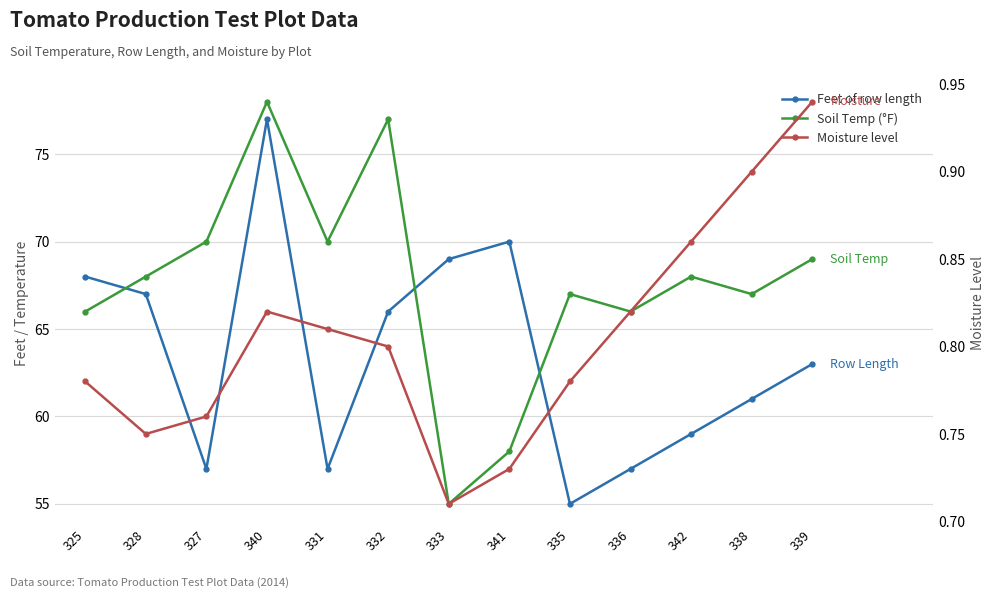

Reading left to right, list all the values displayed in this chart.

Feet of row length: 68.0	67.0	57.0	77.0	57.0	66.0	69.0	70.0	55.0	57.0	59.0	61.0	63.0
Soil Temp (°F): 66.0	68.0	70.0	78.0	70.0	77.0	55.0	58.0	67.0	66.0	68.0	67.0	69.0
Moisture level: 0.8	0.8	0.8	0.8	0.8	0.8	0.7	0.7	0.8	0.8	0.9	0.9	0.9